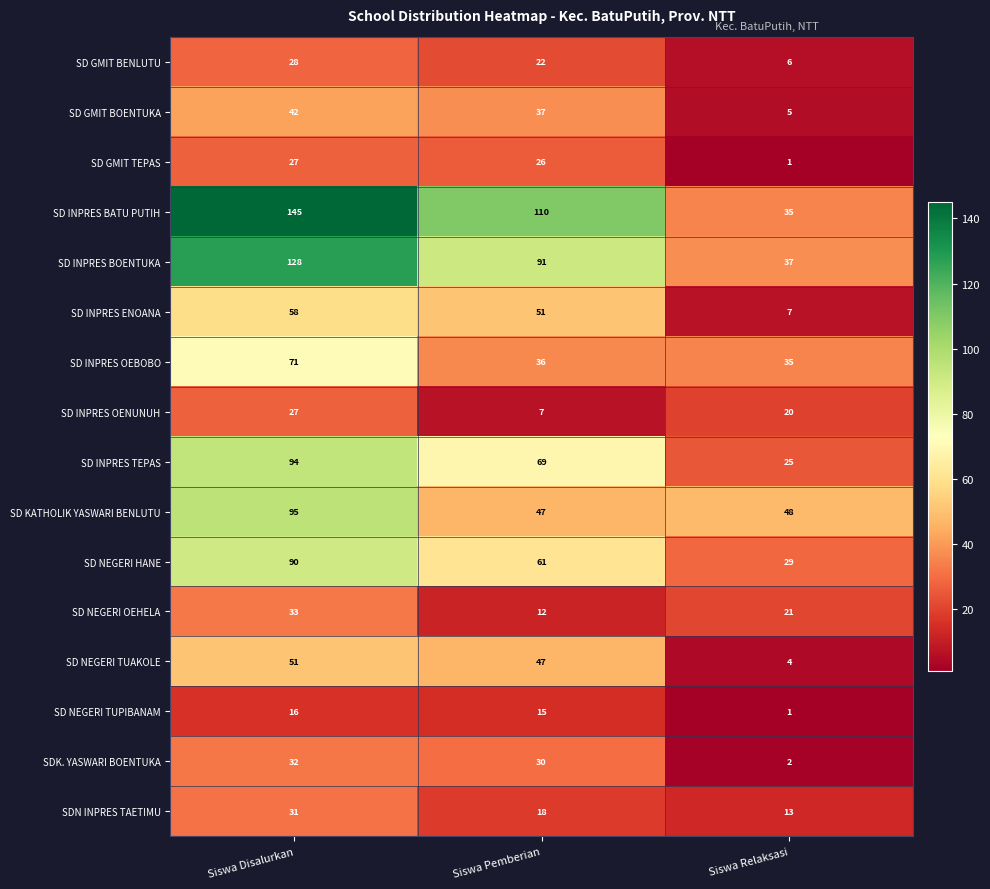

What is the average value of the SDN INPRES TAETIMU series?

21